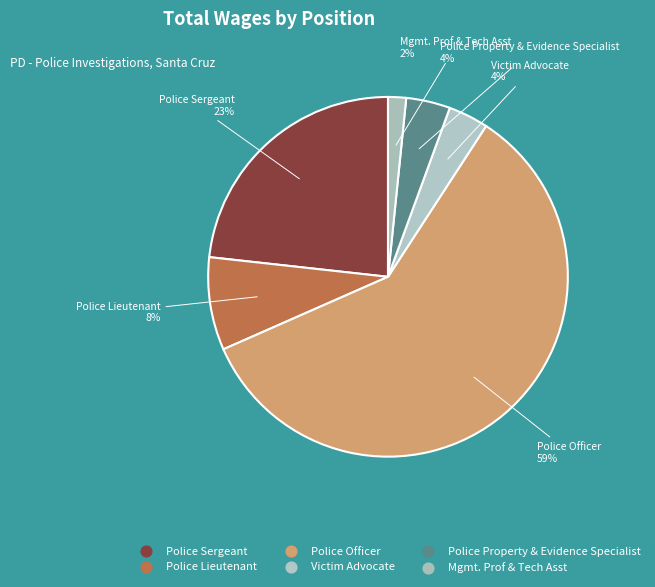

True or false: Victim Advocate accounts for 4% of the total.

True